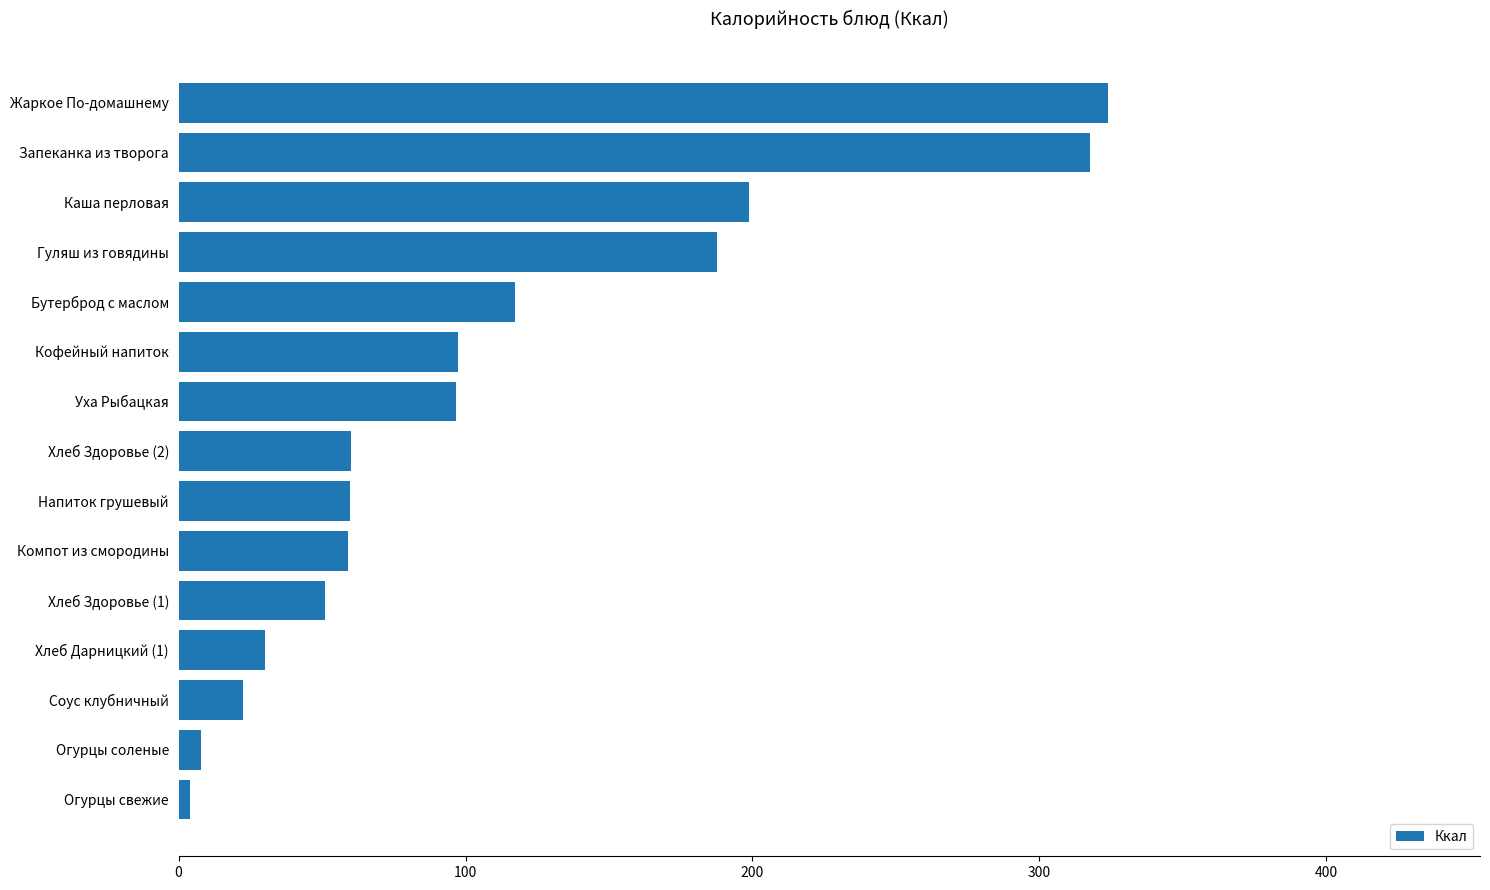

Count the number of data series in this chart.

1